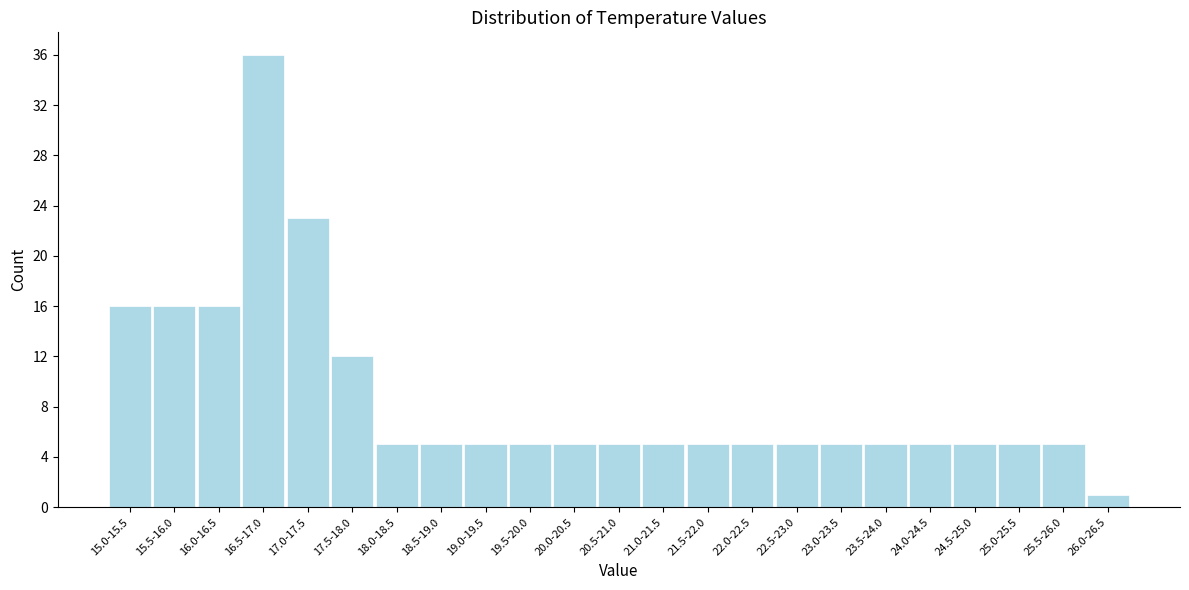

Reading left to right, transcribe all the data shown in this chart.

16	16	16	36	23	12	5	5	5	5	5	5	5	5	5	5	5	5	5	5	5	5	1